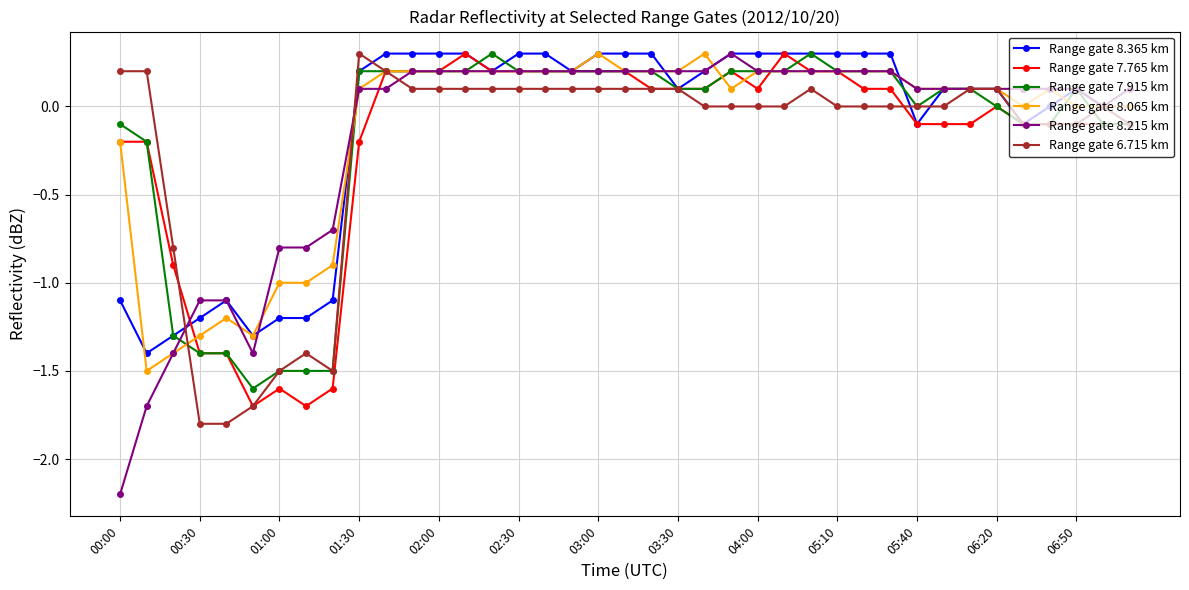

Is this an area chart (filled region under the line)?

No